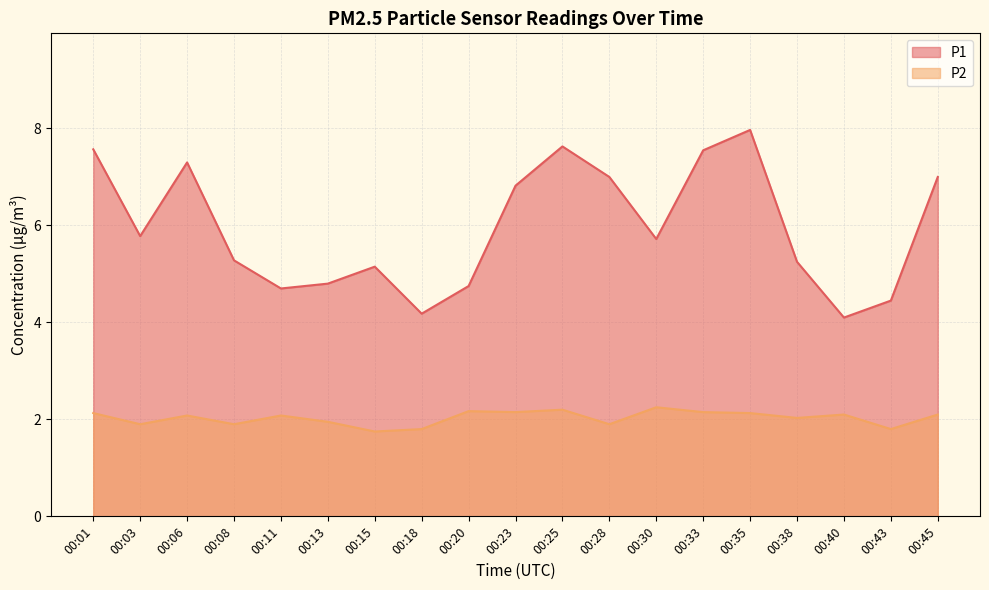

True or false: P2 has more than 2 interior local peaks.

True